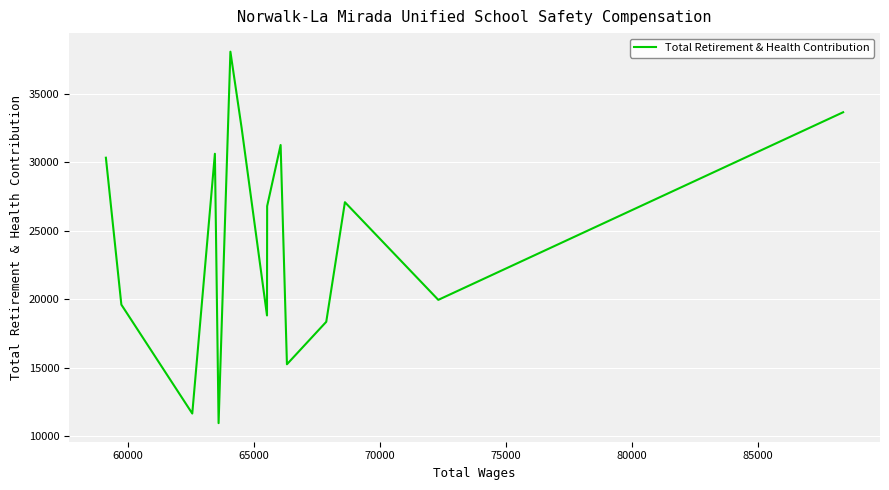

What is the difference between the second highest and minimum values?

22724